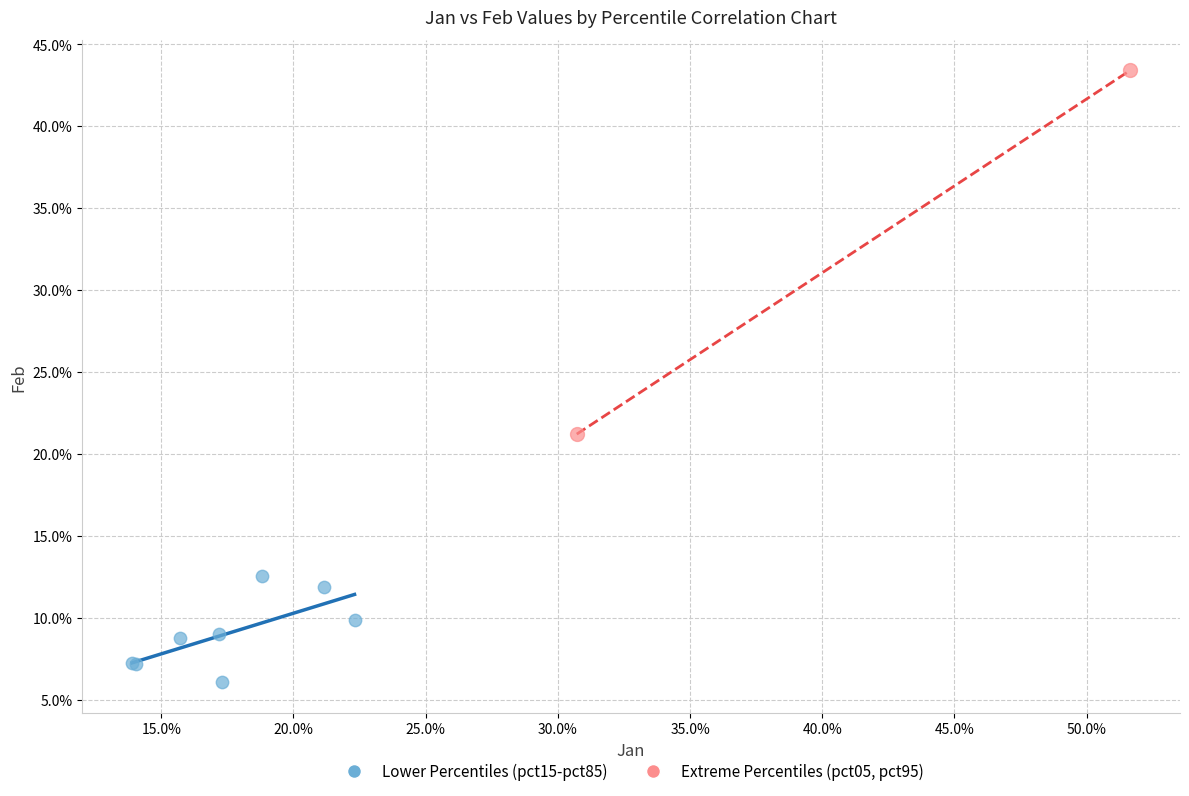

What are all the series names shown in the legend?

Lower Percentiles (pct15-pct85), Extreme Percentiles (pct05, pct95)